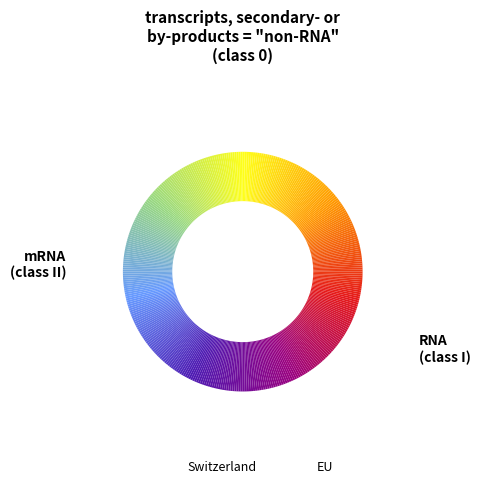

What is the change in value from Switzerland to EU?

-1